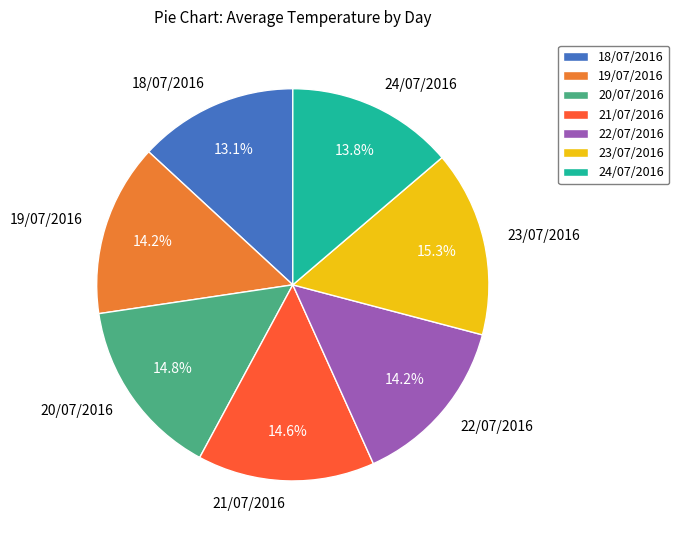

To the nearest percent, what percentage of the pie is 22/07/2016?

14%